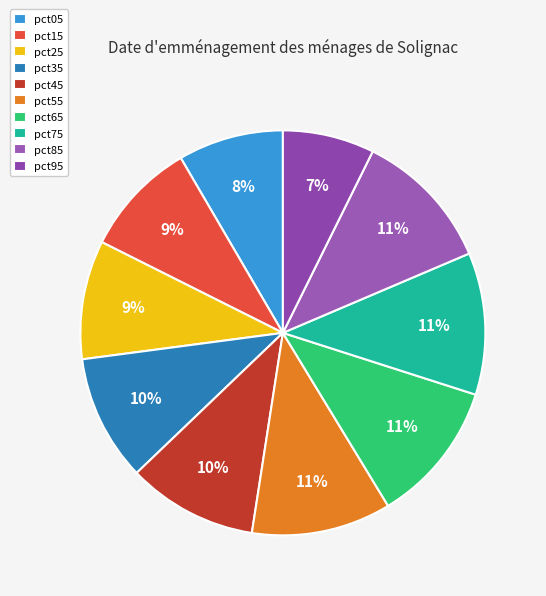

Which slice is the largest?

pct65